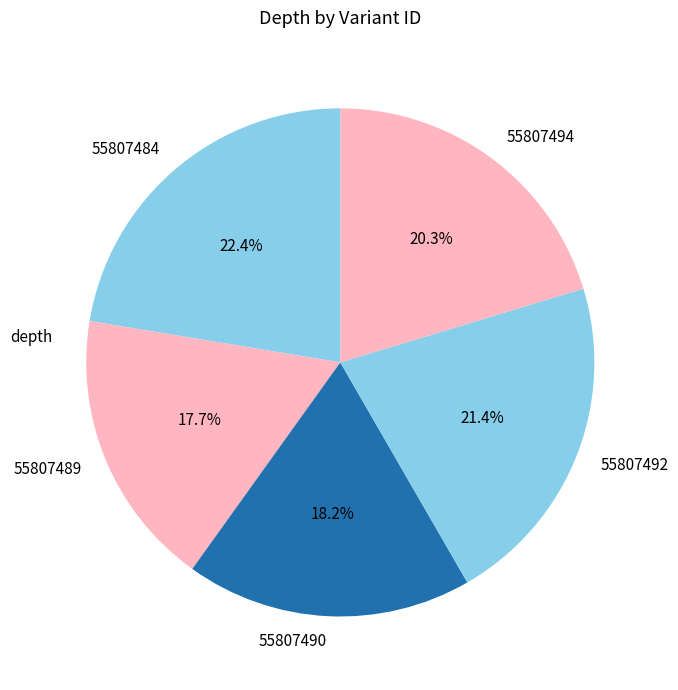

Is it true that 55807492 is 21% of the pie?

True